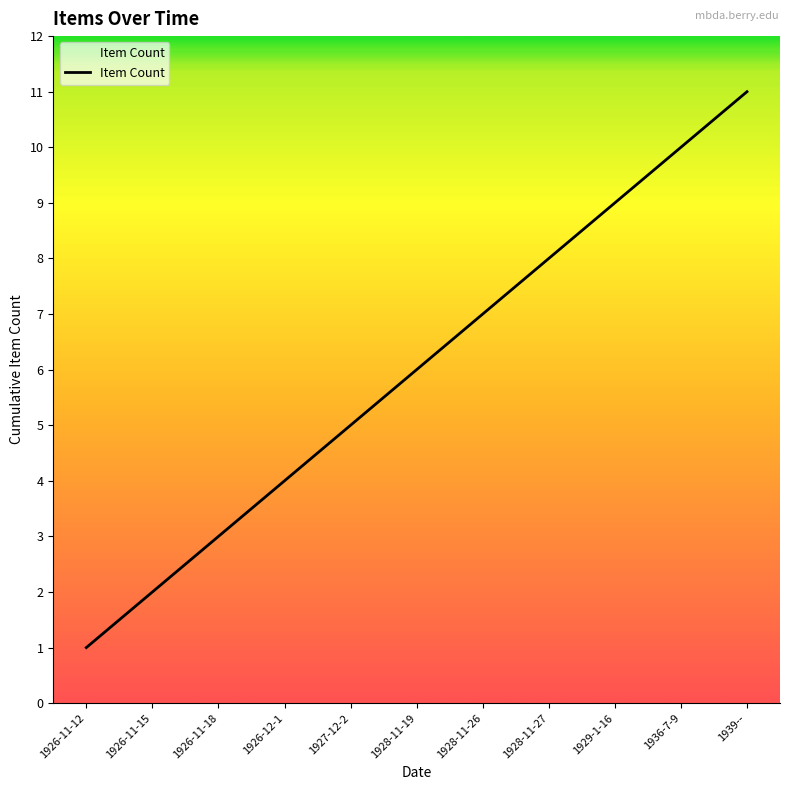

What position from the right is 1927-12-2?

7